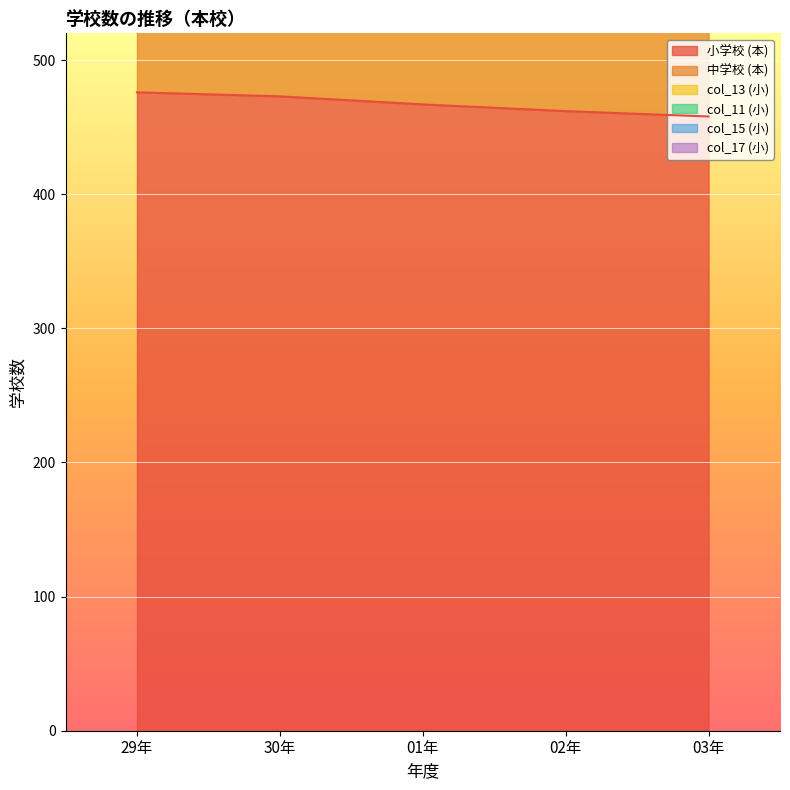

How many col_15 (小) values are between 812 and 822?

3